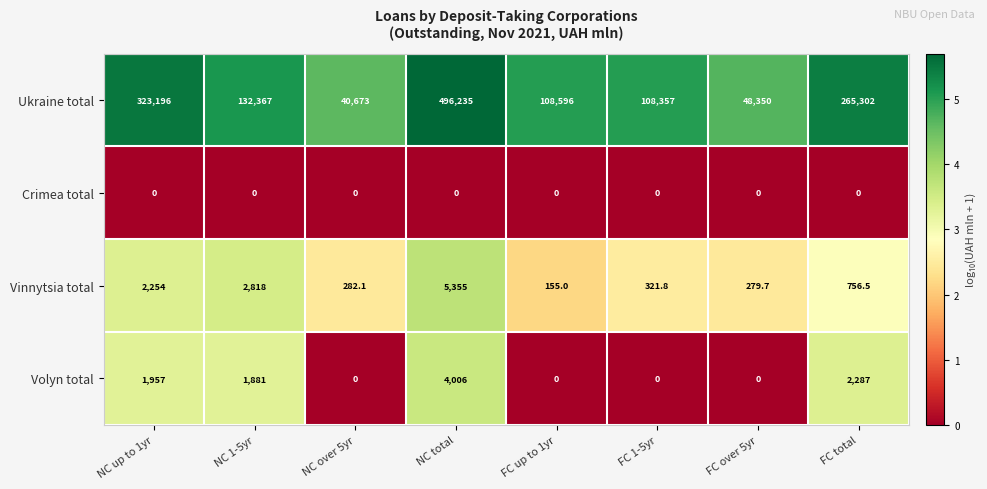

What is the sum of the Ukraine total values at NC total and NC up to 1yr?

819431.0